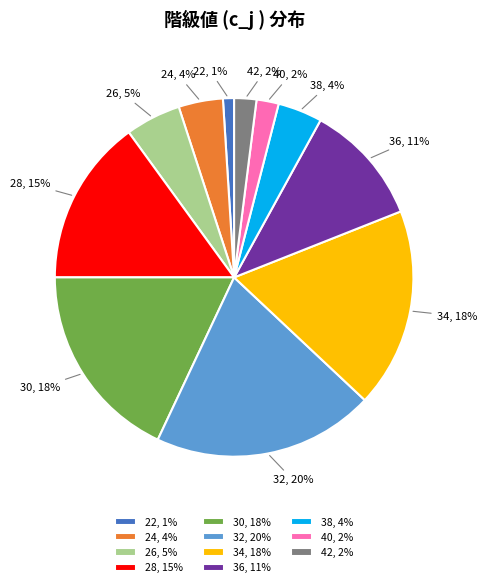

To the nearest percent, what percentage of the pie is 28?

15%